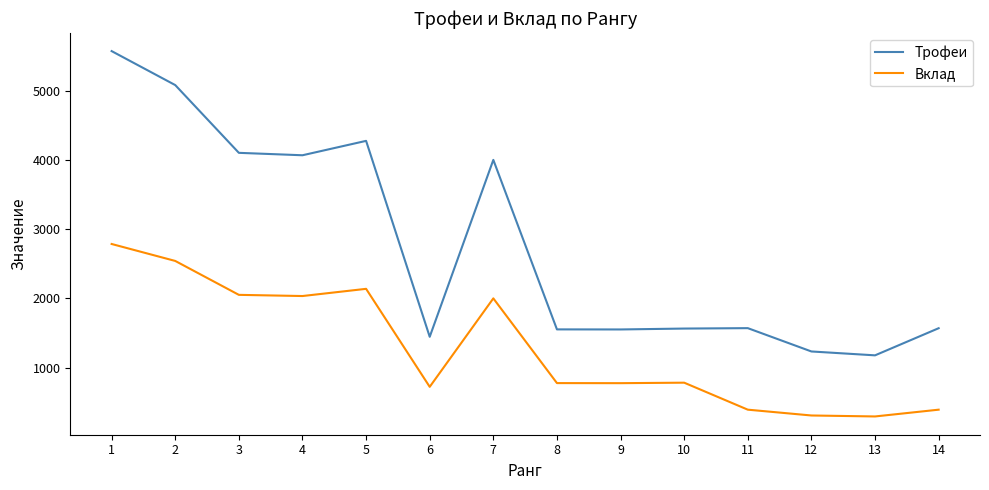

True or false: Вклад and Трофеи intersect in this chart.

False